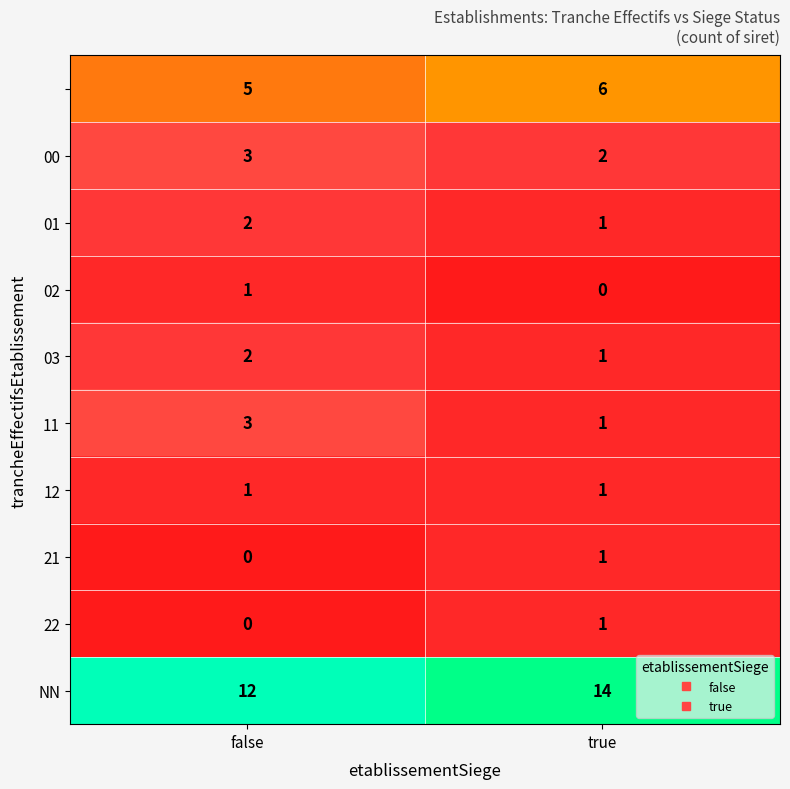

Which category has the highest value across all series?

true